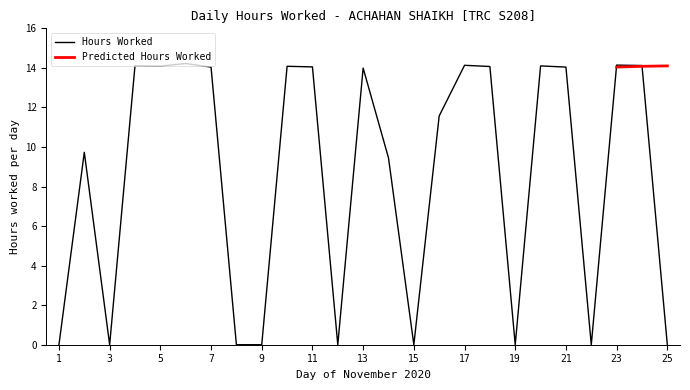

Is it true that the value at 25 is -4.6?

False